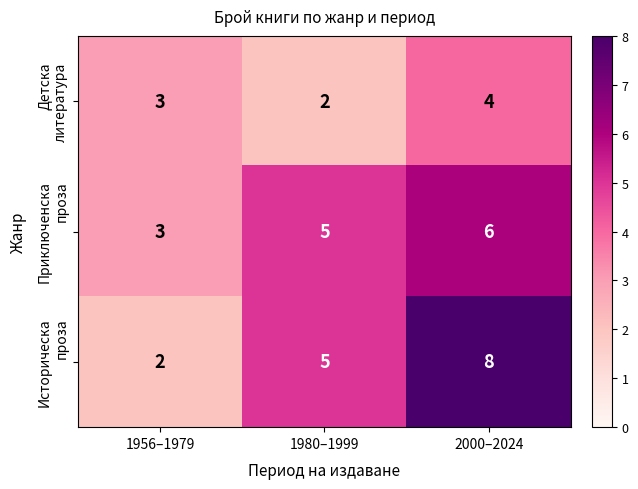

Which category has the highest value across all series?

2000–2024